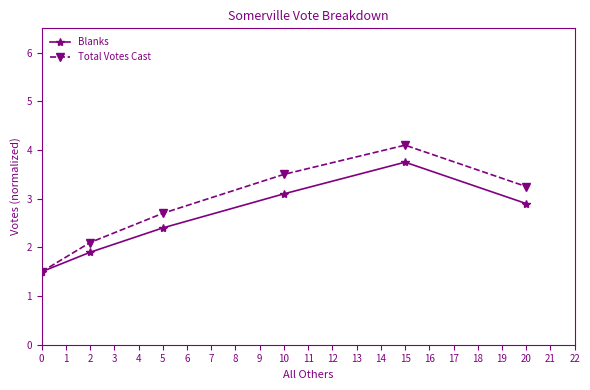

What is the approximate value of Blanks at 20?

2.9